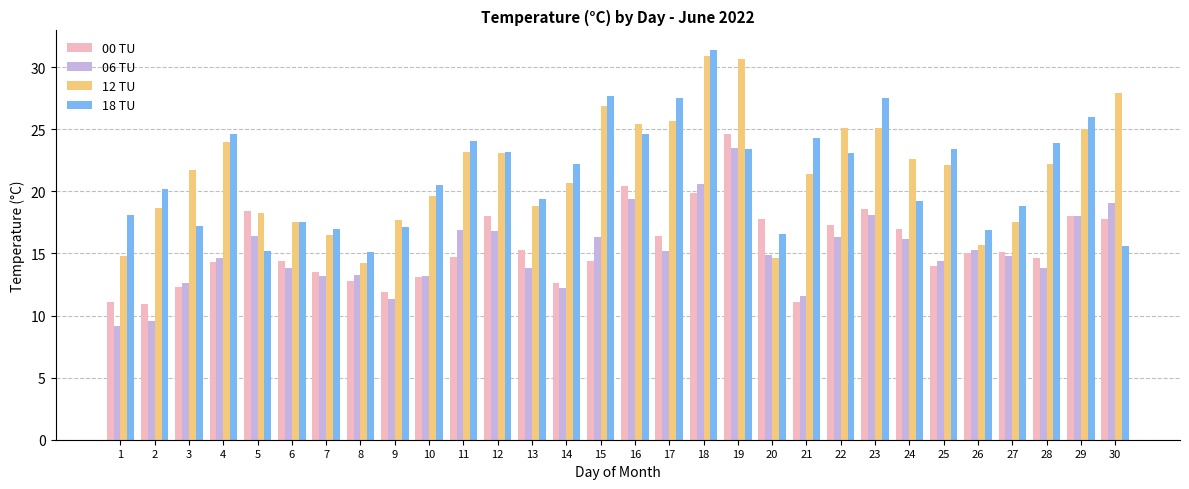

Which series has the largest range (max minus min)?

12 TU